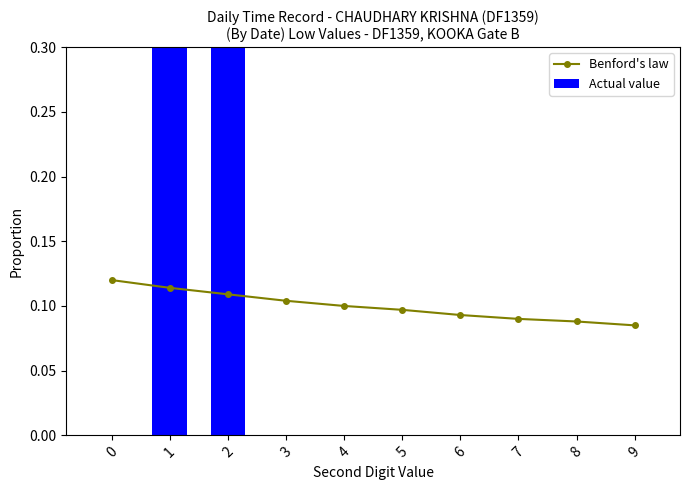

Which has a higher value, 7 or 8?

7